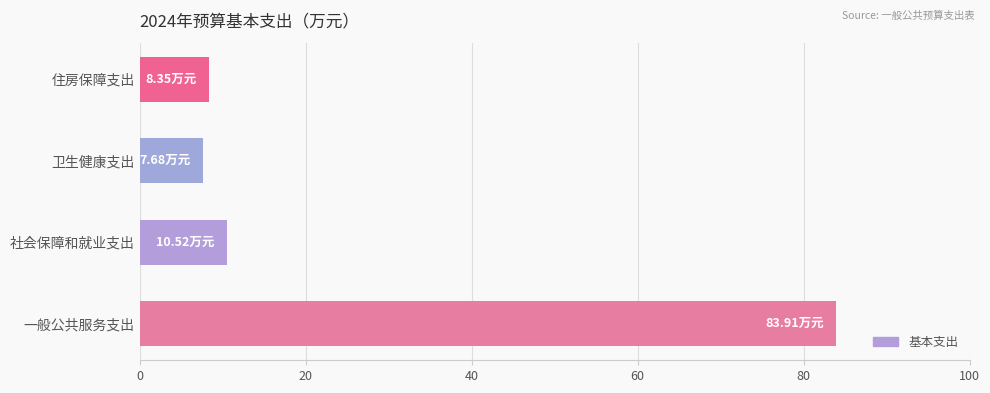

What is the difference between the maximum and minimum values?

76.2